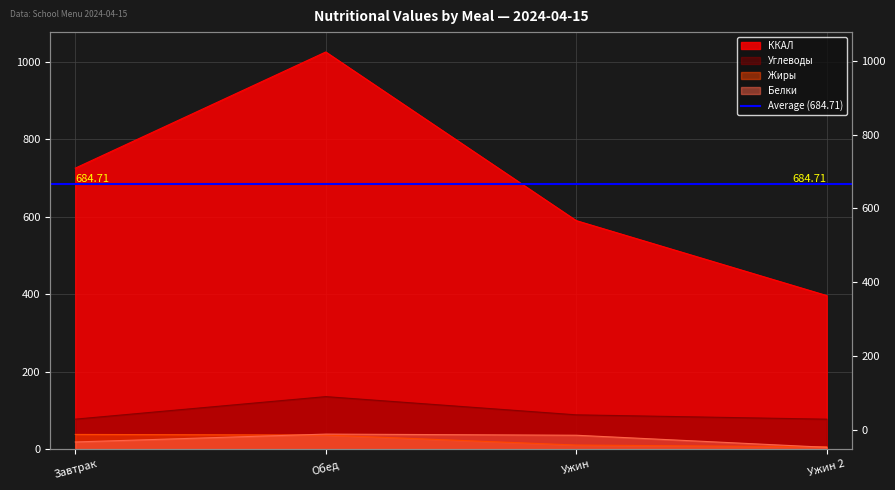

Where is the first local maximum for Белки?

Обед